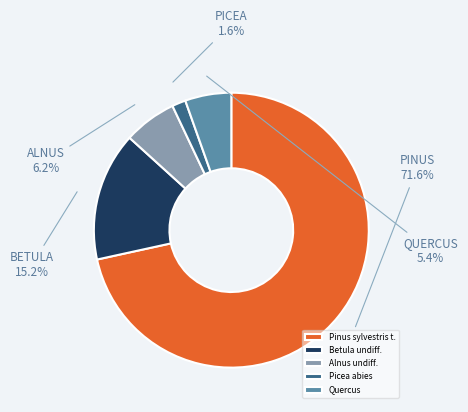

Which category has the biggest portion of the pie?

Pinus sylvestris t.